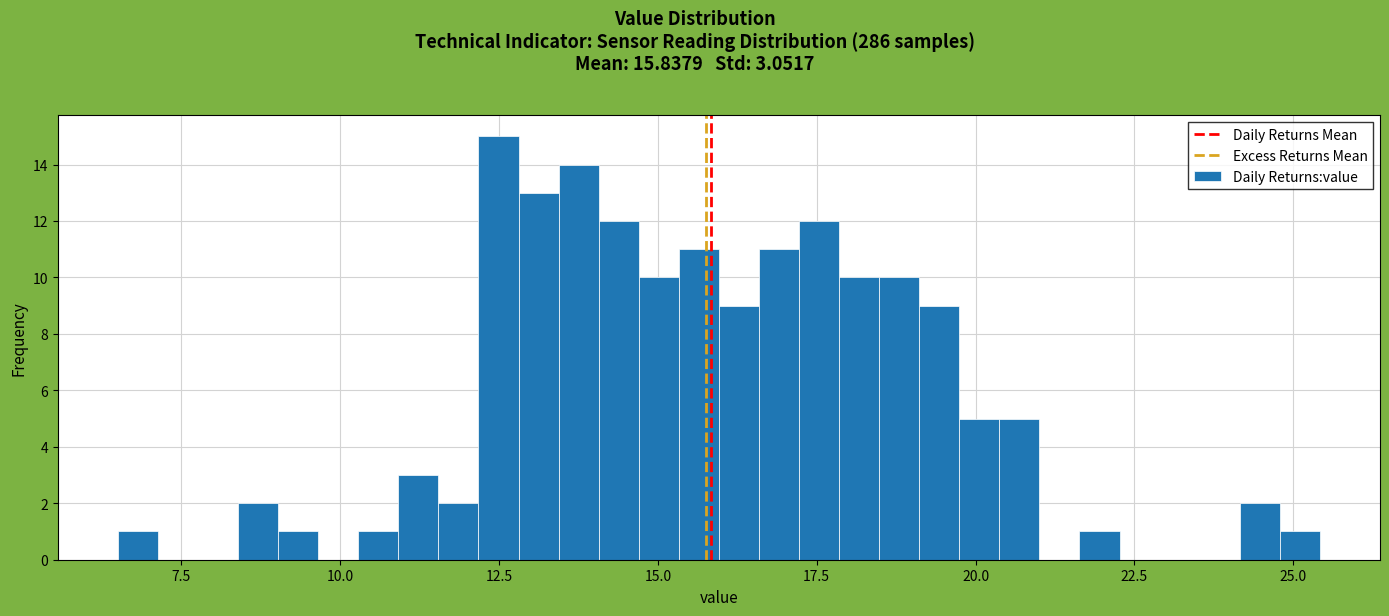

Read against the x-axis, roughly where is the centre of the tallest bar?

12.5